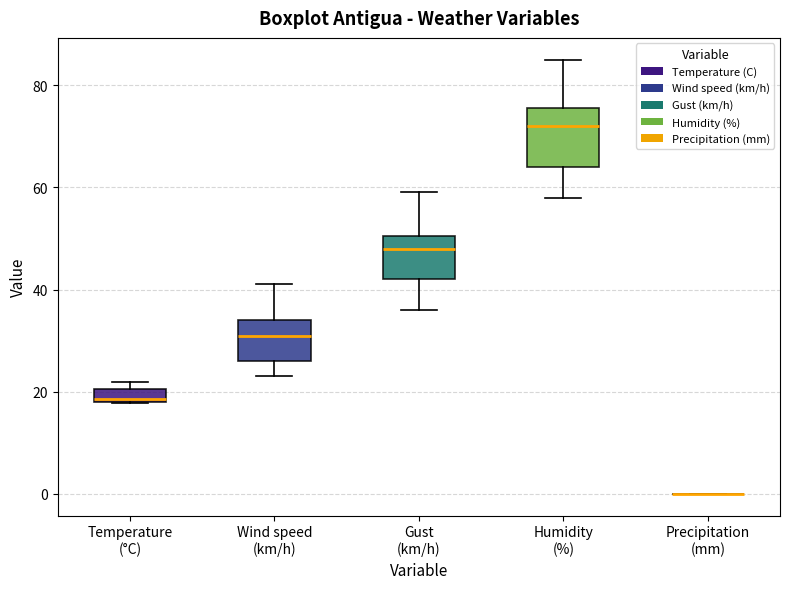

Where is the lower edge of the box for Humidity (%) on the y-axis? The values are not printed on the chart, so give them approximately, as read against the axis.

64